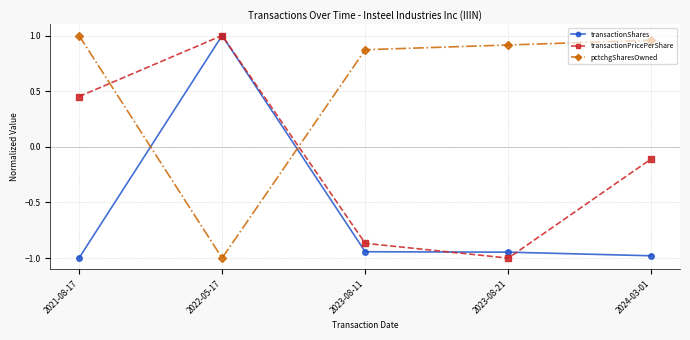

Which category has the highest value in the transactionPricePerShare series?

2022-05-17